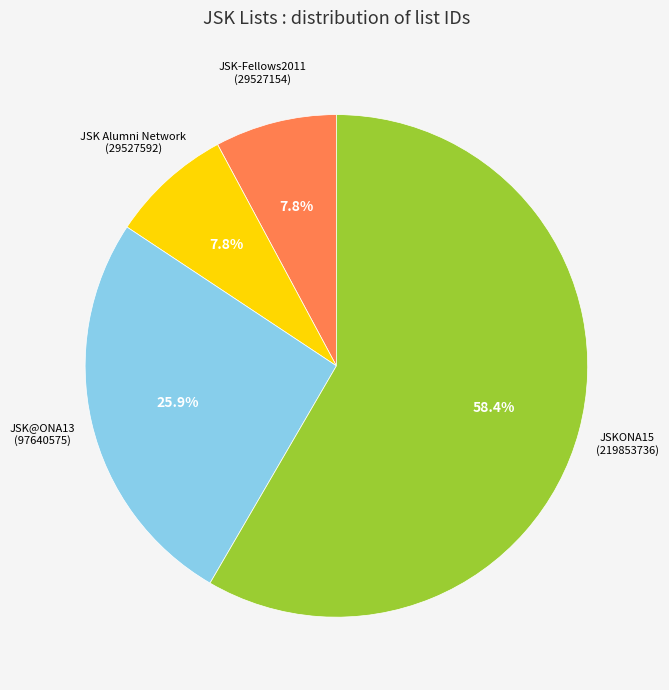

Is there a majority slice in this chart?

Yes